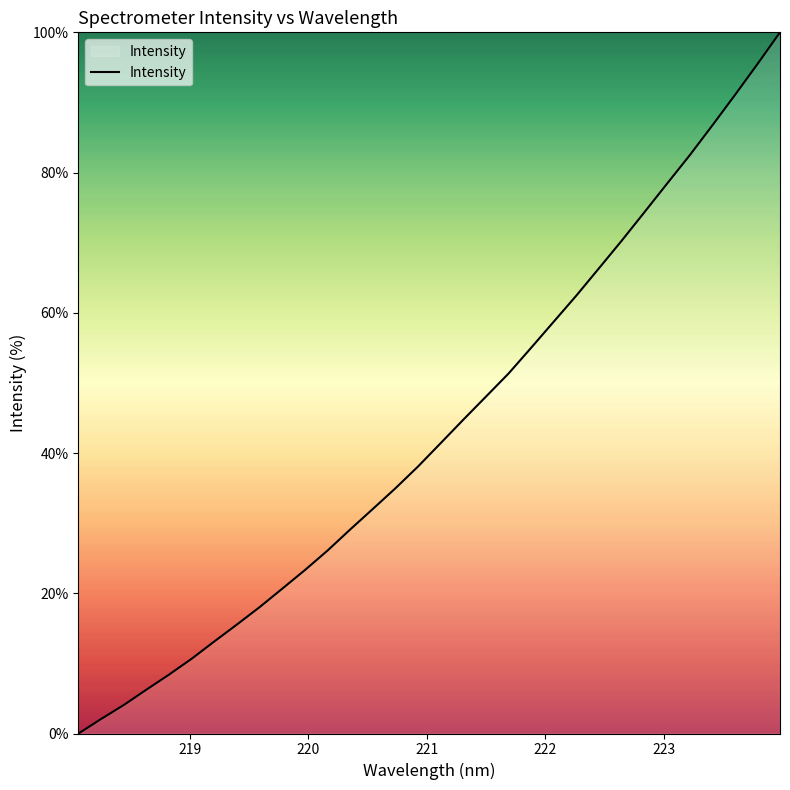

What is the difference between the maximum and minimum values?

100.0